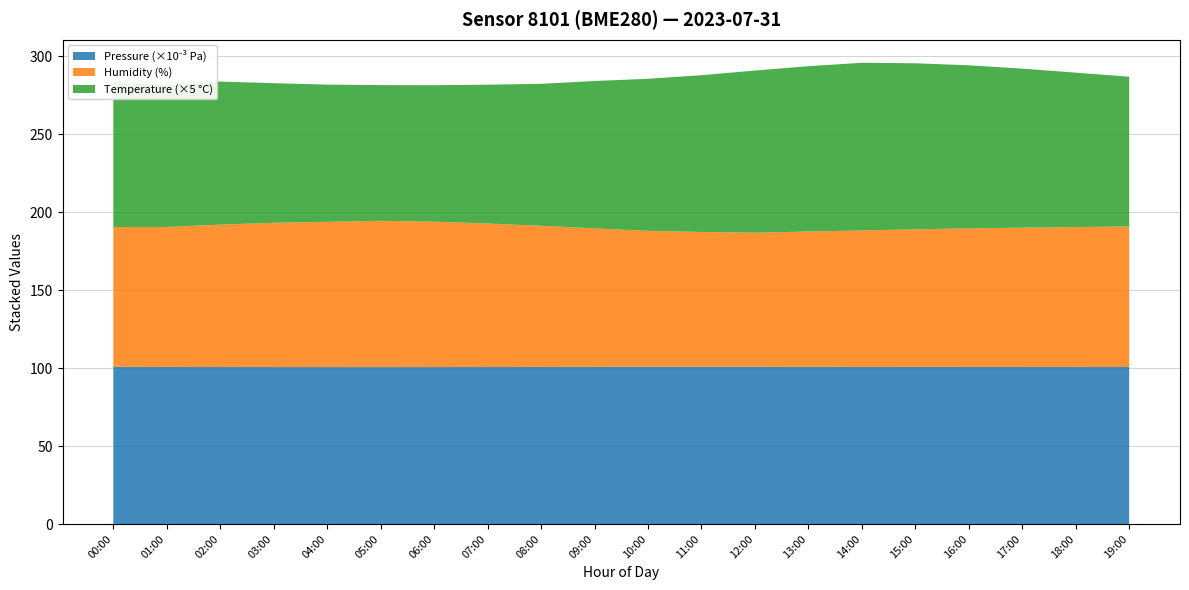

Reading left to right, what are all the values shown in this chart?

pressure: 00:00=100744.4	01:00=100702.2	02:00=100661.2	03:00=100640.0	04:00=100625.0	05:00=100618.0	06:00=100630.0	07:00=100660.0	08:00=100710.0	09:00=100740.0	10:00=100760.0	11:00=100755.0	12:00=100748.0	13:00=100730.0	14:00=100718.0	15:00=100705.0	16:00=100698.0	17:00=100690.0	18:00=100682.0	19:00=100675.0
humidity: 00:00=89.7	01:00=89.8	02:00=91.3	03:00=92.5	04:00=93.1	05:00=93.8	06:00=93.2	07:00=92.0	08:00=90.5	09:00=88.8	10:00=87.2	11:00=86.5	12:00=86.0	13:00=86.8	14:00=87.5	15:00=88.2	16:00=88.9	17:00=89.3	18:00=89.7	19:00=90.1
temperature: 00:00=18.6	01:00=18.2	02:00=18.3	03:00=17.9	04:00=17.6	05:00=17.4	06:00=17.5	07:00=17.8	08:00=18.2	09:00=18.9	10:00=19.5	11:00=20.1	12:00=20.8	13:00=21.2	14:00=21.5	15:00=21.3	16:00=20.9	17:00=20.4	18:00=19.8	19:00=19.2